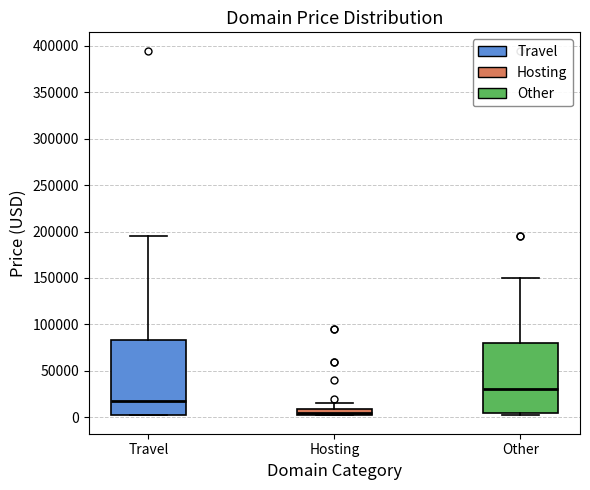

Comparing the boxes themselves (not the whiskers), which one is the tallest?

Travel